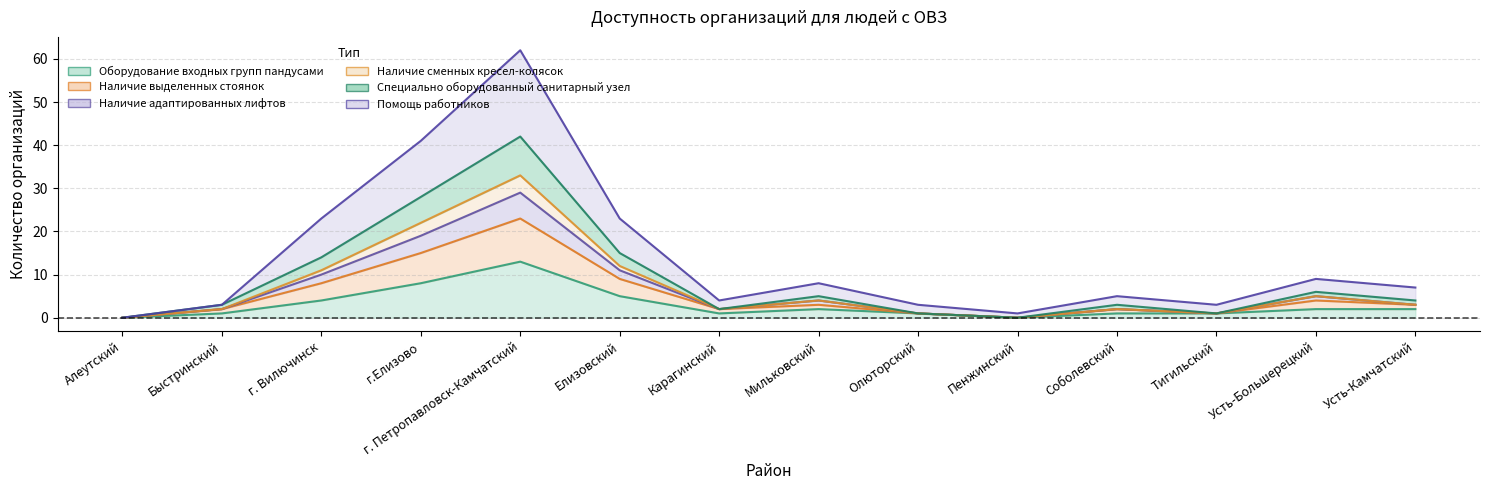

Does the chart have visible grid lines?

Yes